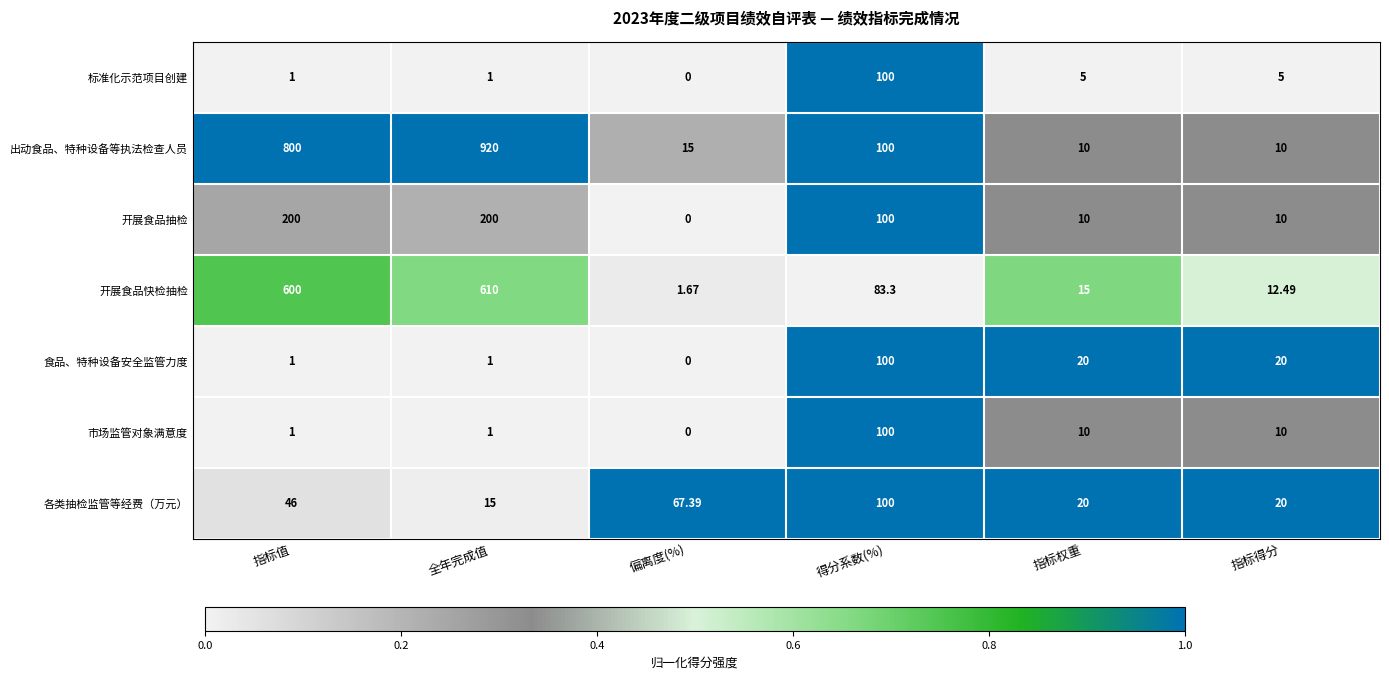

Which series has the widest spread of values?

出动食品、特种设备等执法检查人员